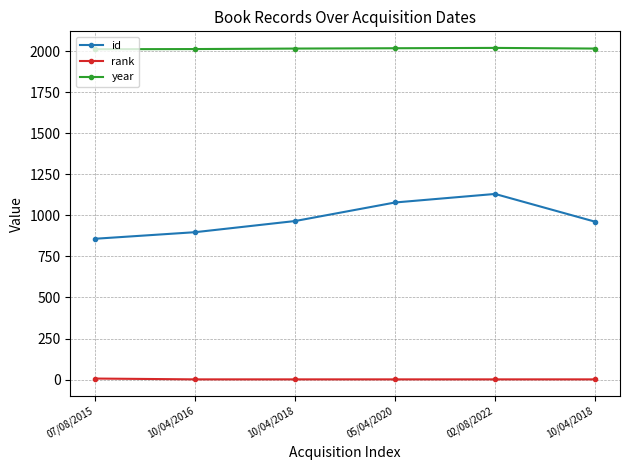

Reading left to right, list all the values displayed in this chart.

id: 07/08/2015=858	10/04/2016=898	10/04/2018=966	05/04/2020=1079	02/08/2022=1131	10/04/2018=962
rank: 07/08/2015=6	10/04/2016=1	10/04/2018=1	05/04/2020=1	02/08/2022=1	10/04/2018=1
year: 07/08/2015=2013	10/04/2016=2014	10/04/2018=2017	05/04/2020=2019	02/08/2022=2021	10/04/2018=2017